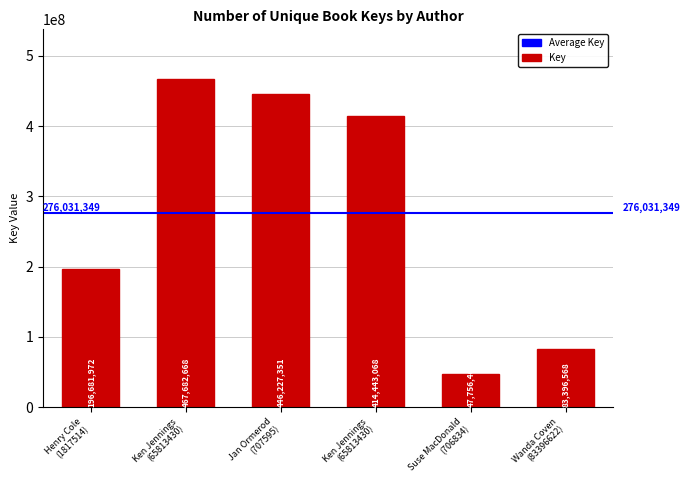

Reading left to right, what are all the values shown in this chart?

196681972	467682668	446227351	414443068	47756469	83396568